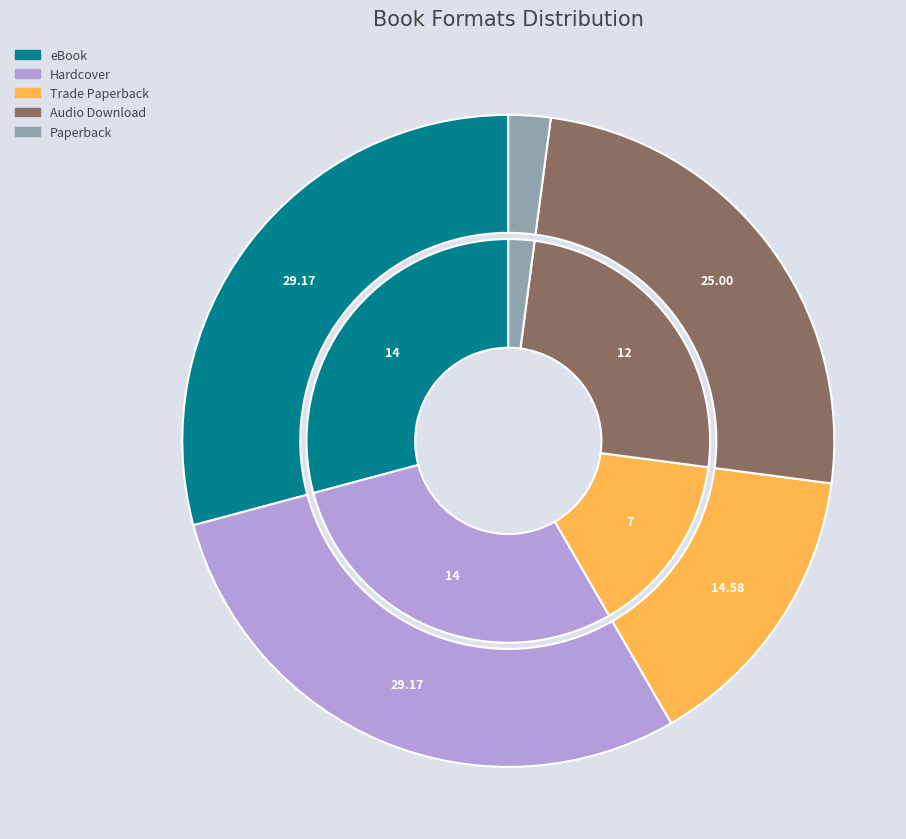

Is there any slice that represents more than half of the pie?

No